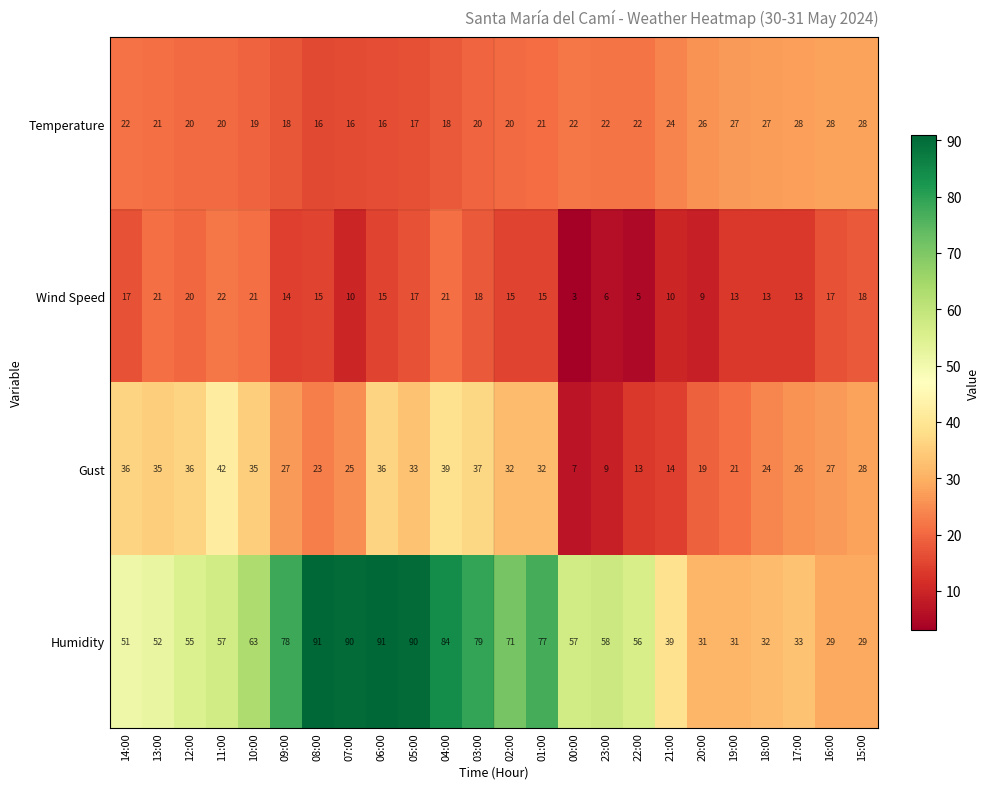

What is the approximate value of Gust at 18:00, to the nearest 5?

25